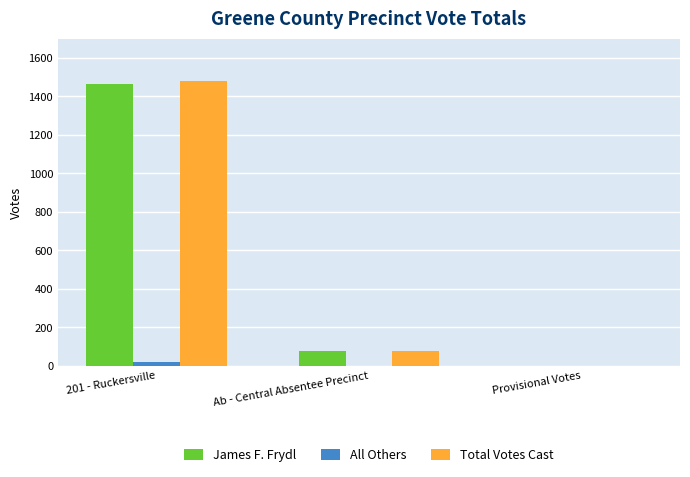

What is the greatest value displayed?

1481